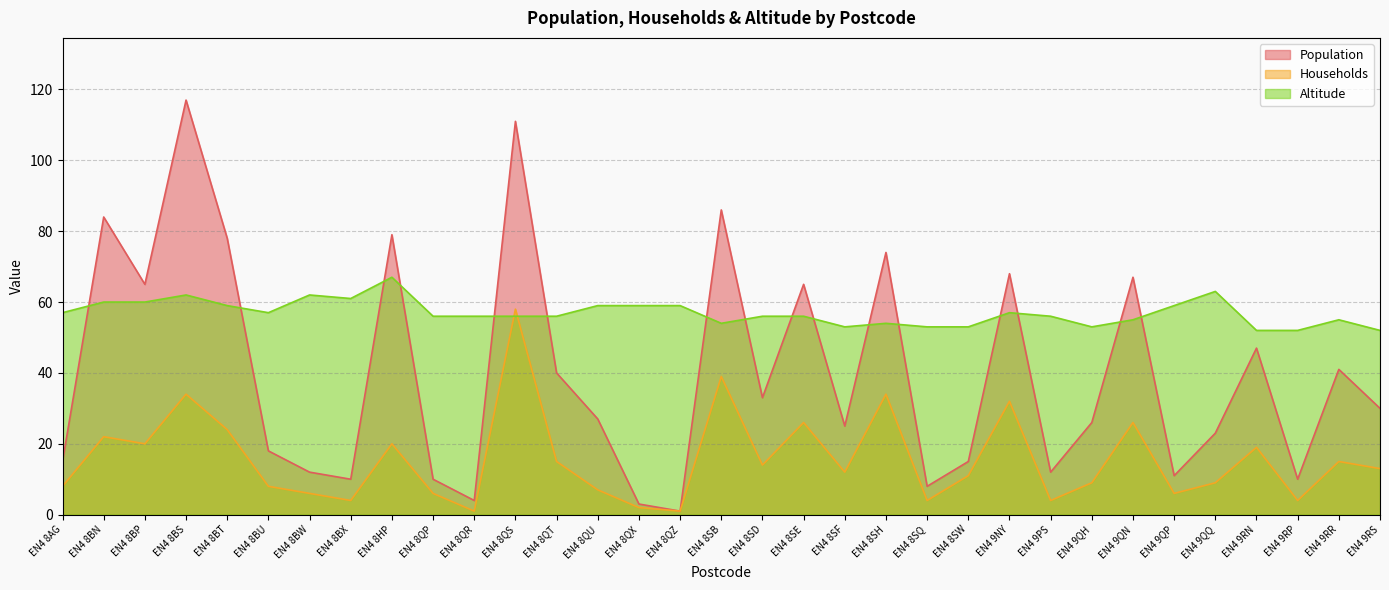

What is the difference between the maximum and minimum values in the Households series?

57